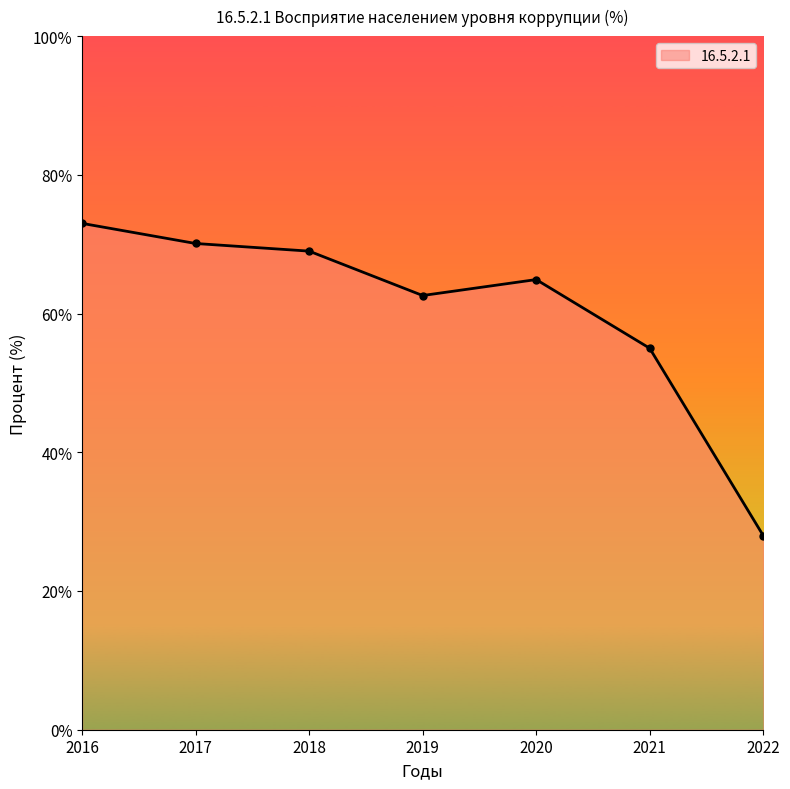

Reading left to right, extract all data points from this chart.

73.0	70.1	69.0	62.6	64.9	55.0	28.0